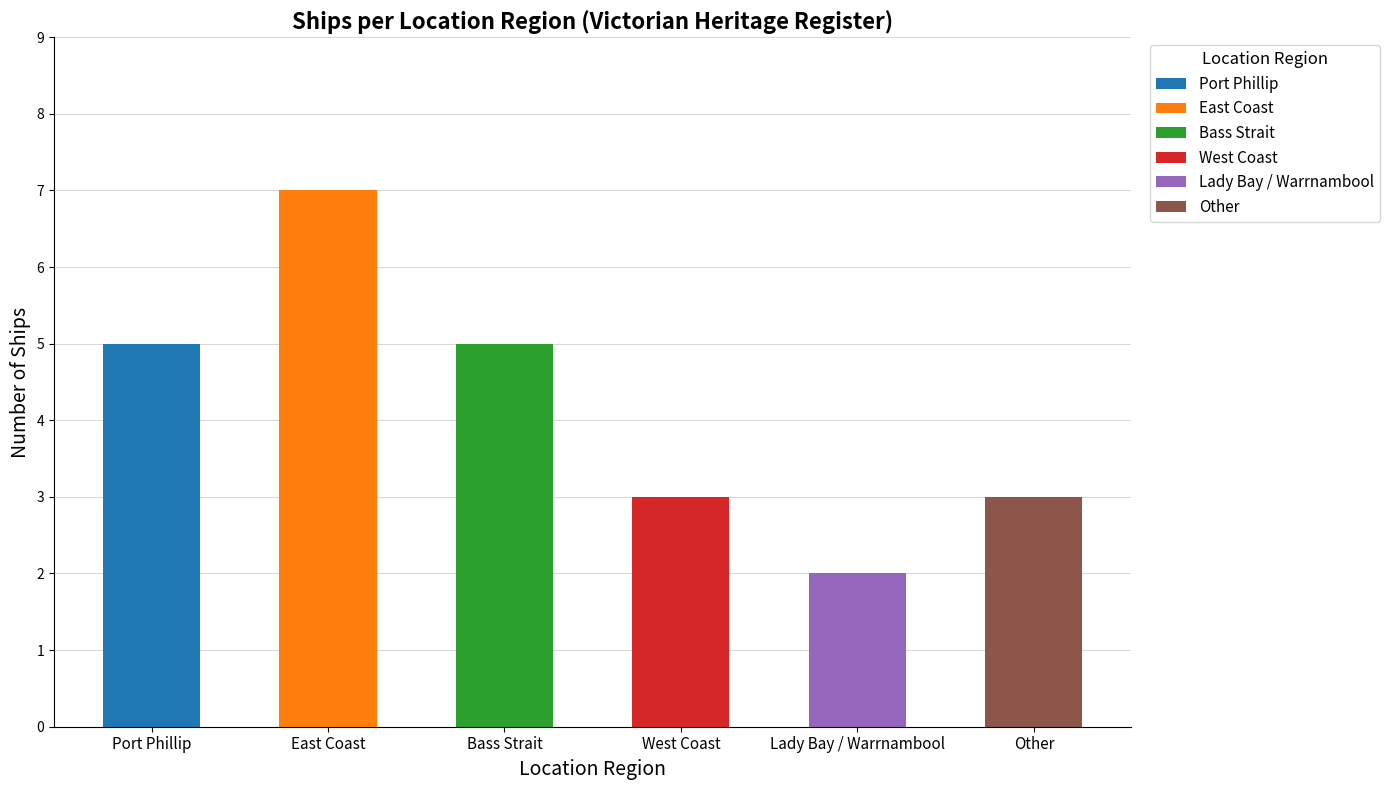

Which category has the lowest value across all series?

Lady Bay / Warrnambool